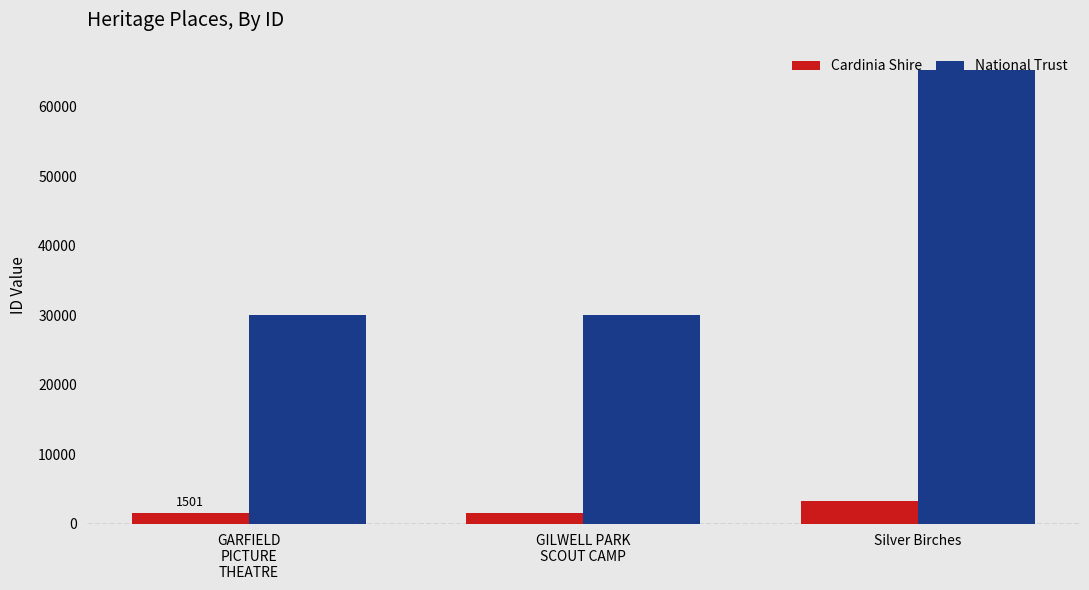

What is the label of the 2nd bar from the right?

GILWELL PARK
SCOUT CAMP